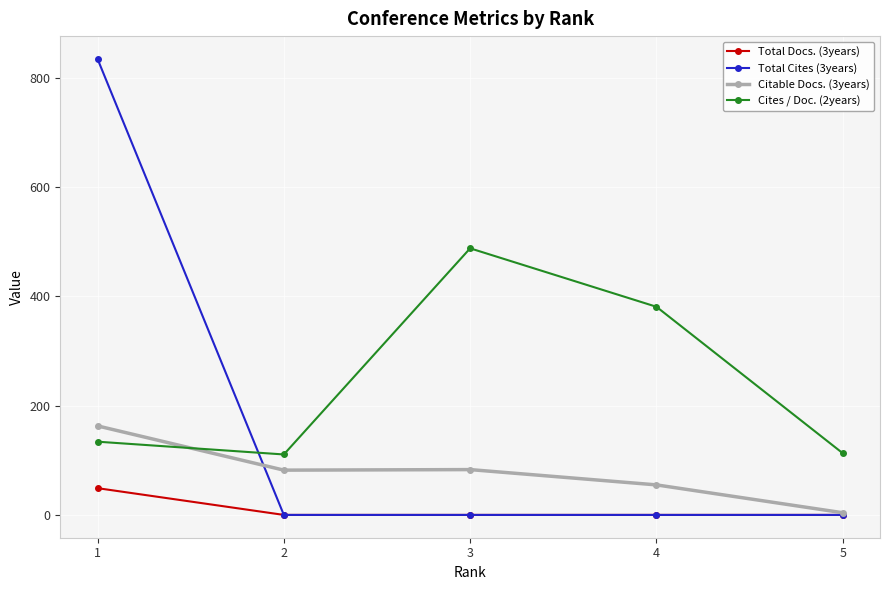

How many intersections are there between Cites / Doc. (2years) and Total Cites (3years)?

1